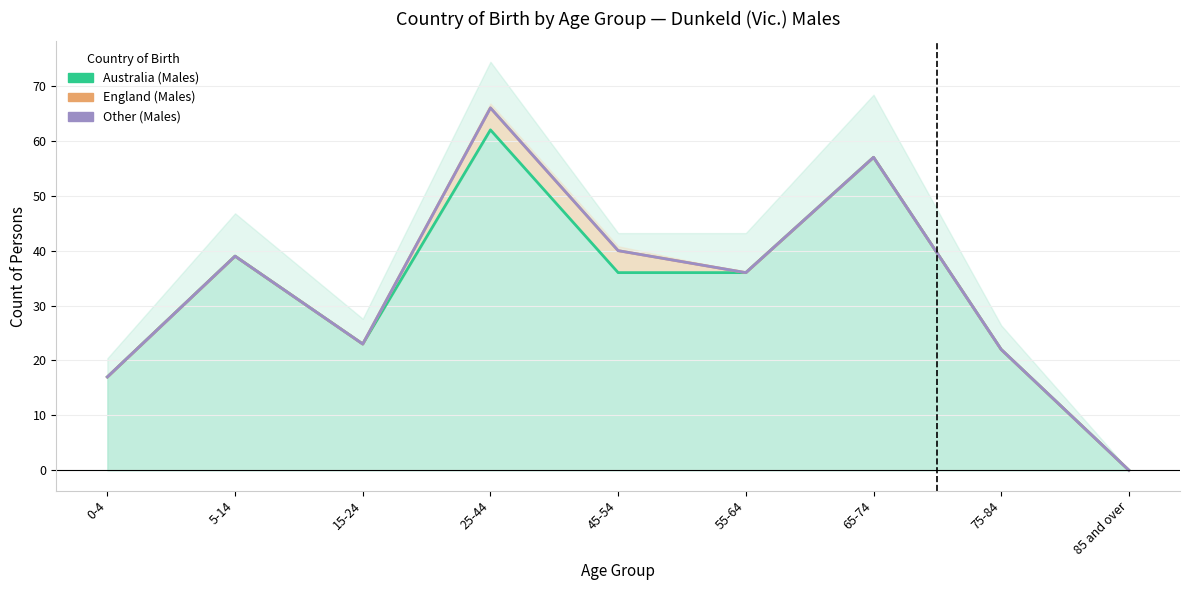

True or false: Australia (Males) and England (Males) cross at least once.

False